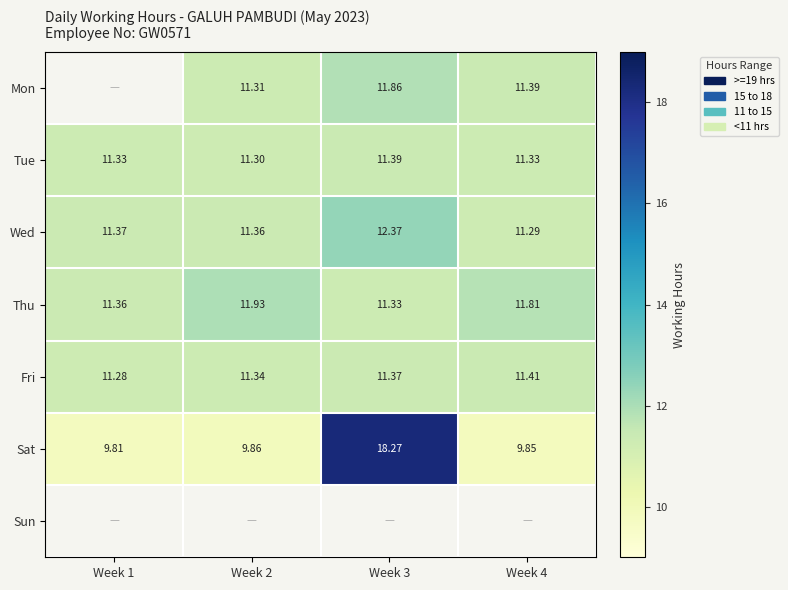

At which label does Mon first exceed 11?

Week 2